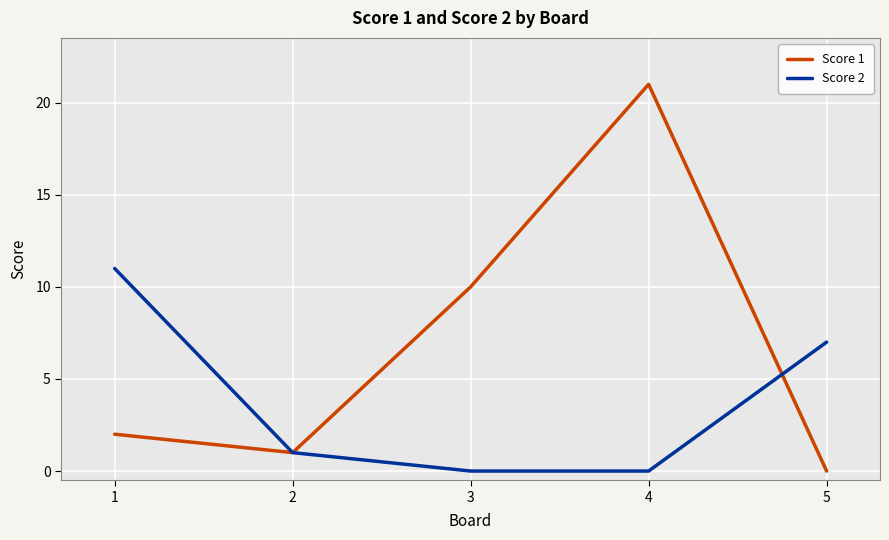

Rank the series by their maximum value, from lowest to highest.

Score 2, Score 1